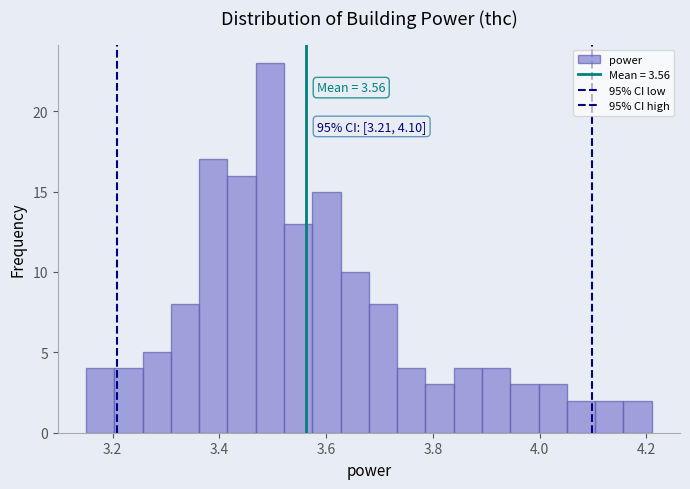

Around what value on the x-axis is the tallest bar? Give the approximate position of its centre, as read against the axis.

3.50